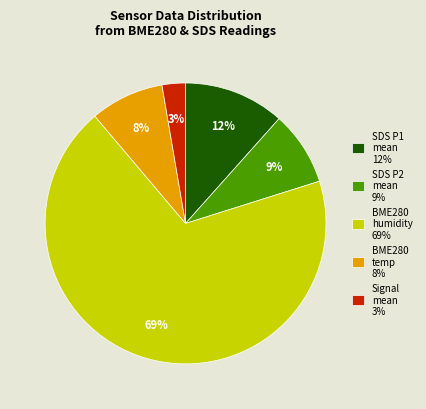

To the nearest percent, what is the average slice percentage?

20%